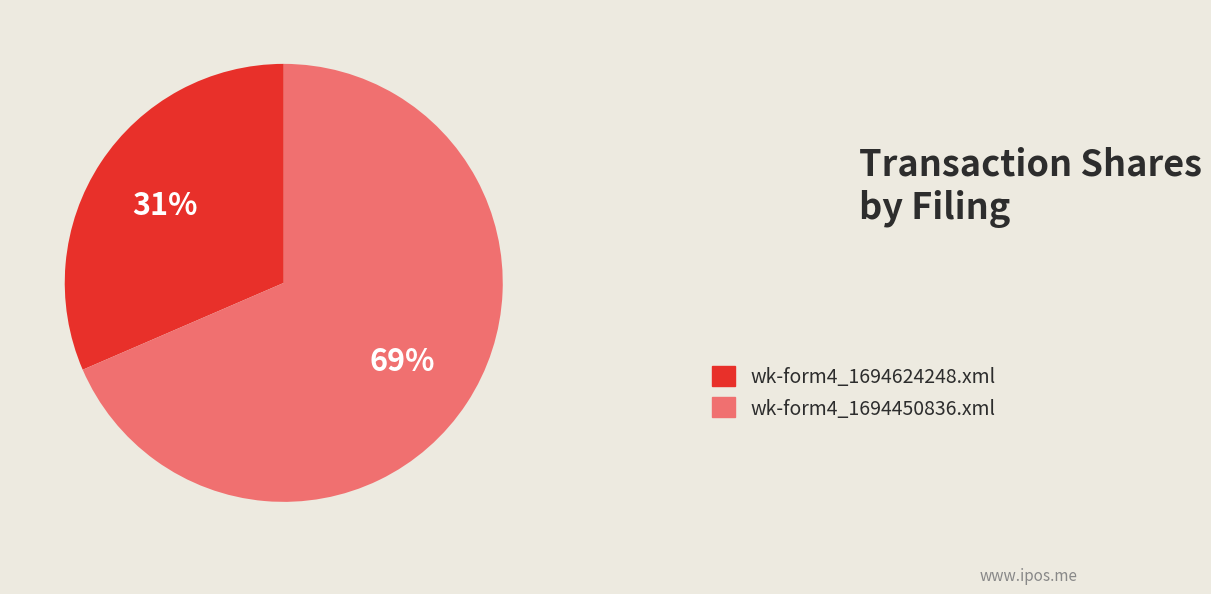

Which slice is the largest?

wk-form4_1694450836.xml